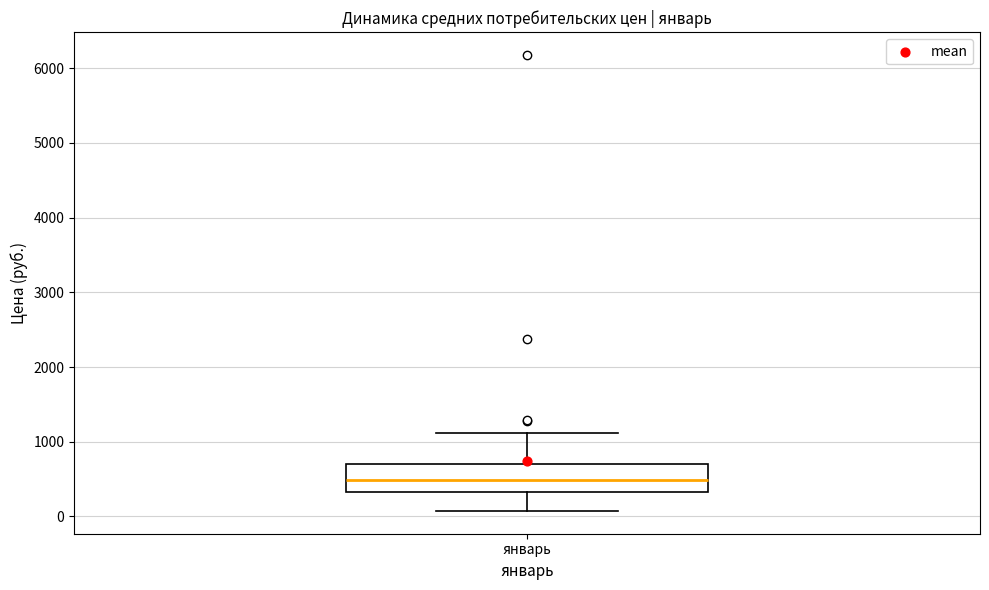

Transcribe this box plot: give where the median line is, the range the box spans, and where the two whiskers end, as read against the y-axis. The values are not printed on the chart, so give them approximately, as read against the axis.

median 500, box 300 to 700, whiskers 100 to 1100